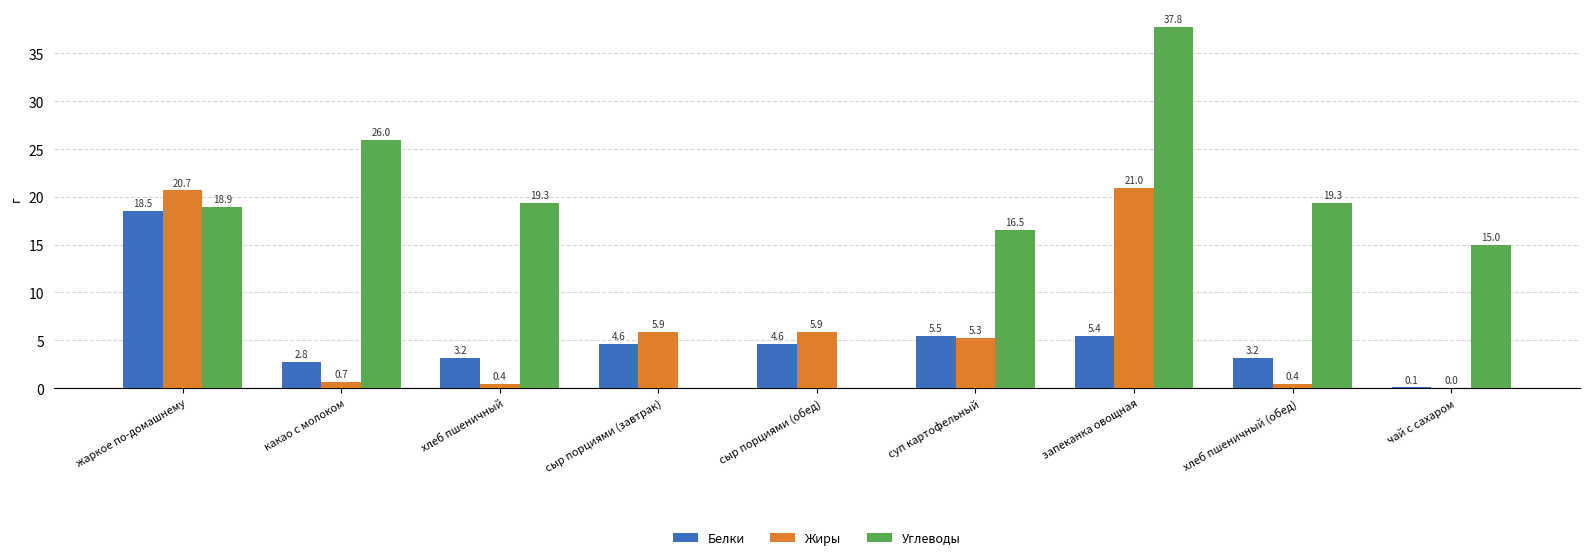

Between жаркое по-домашнему and какао с молоком, which series saw the biggest shift?

Жиры